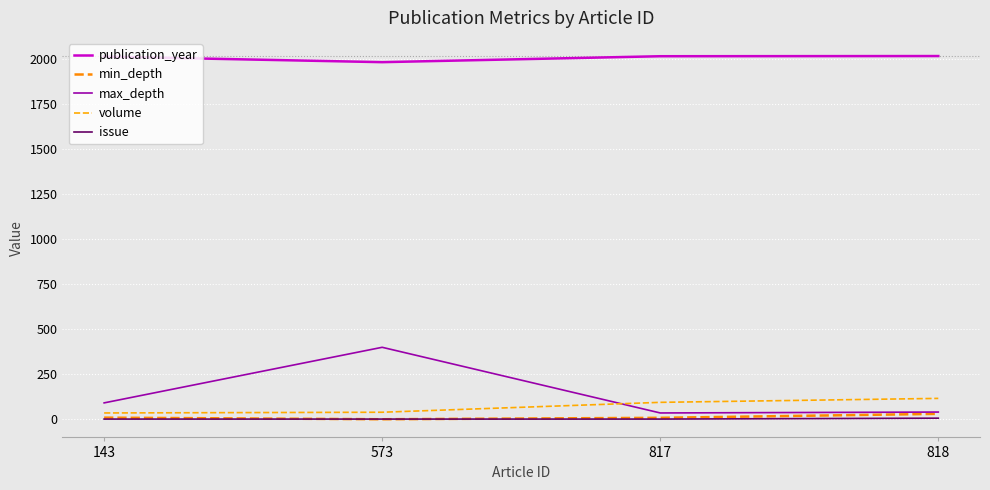

What is the value of the publication_year point at the 2nd from the left?

1985